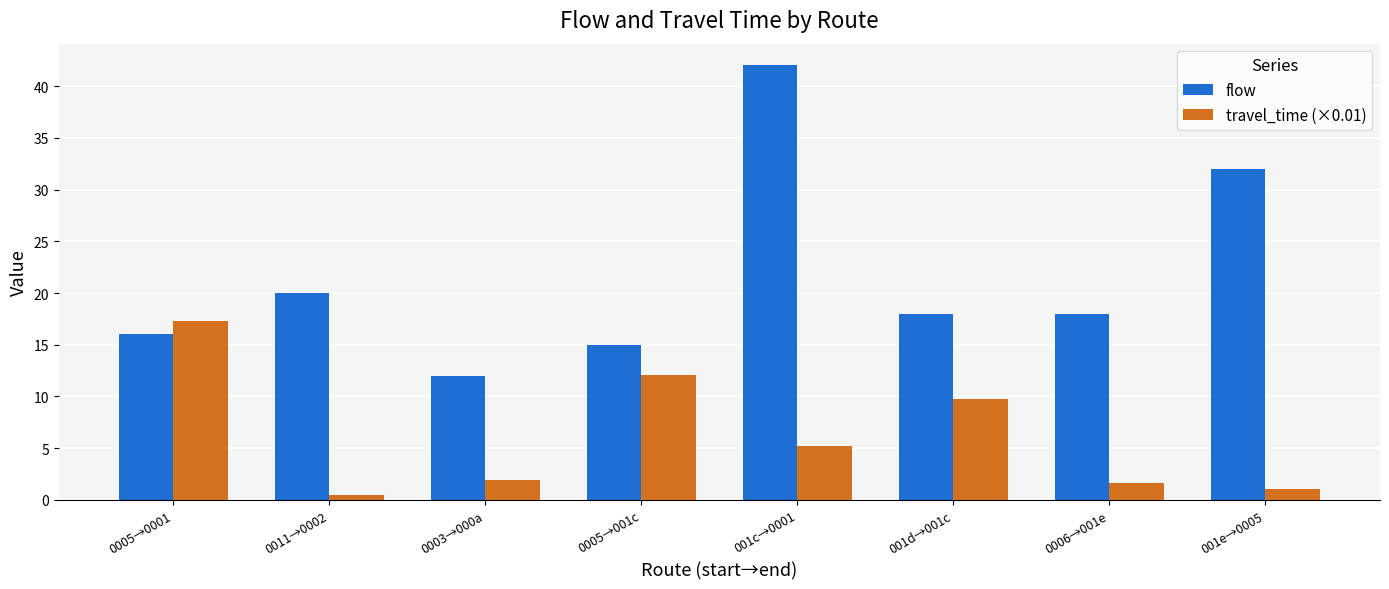

Which series has the widest spread of values?

flow